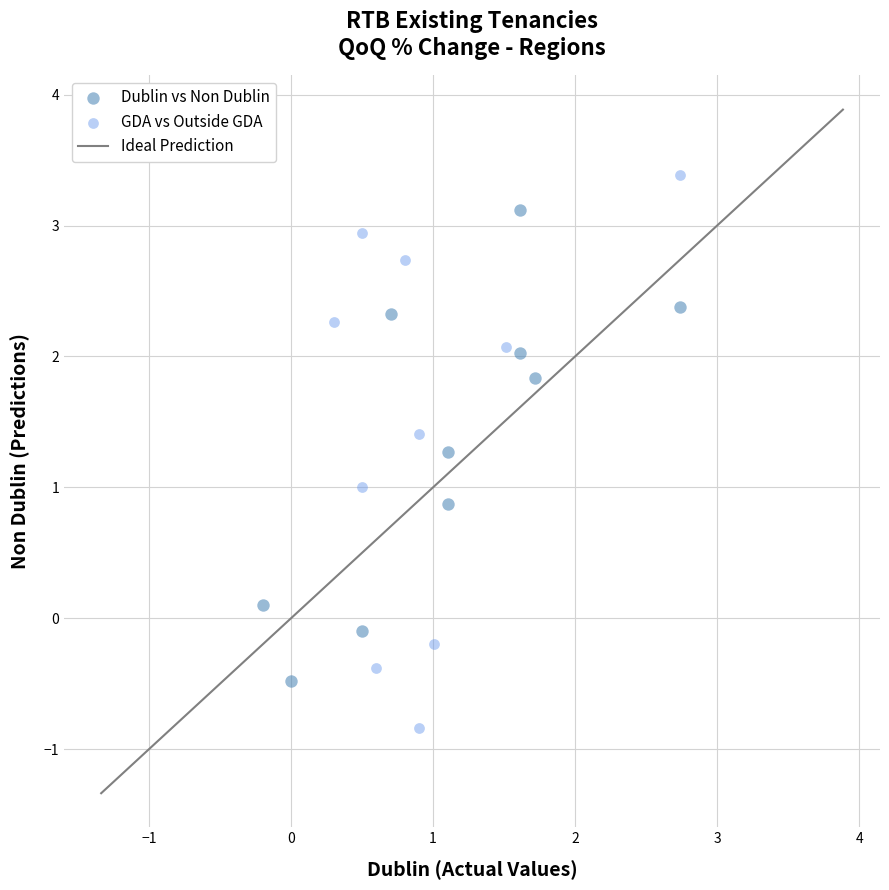

Which series reaches the maximum Y coordinate?

GDA vs Outside GDA